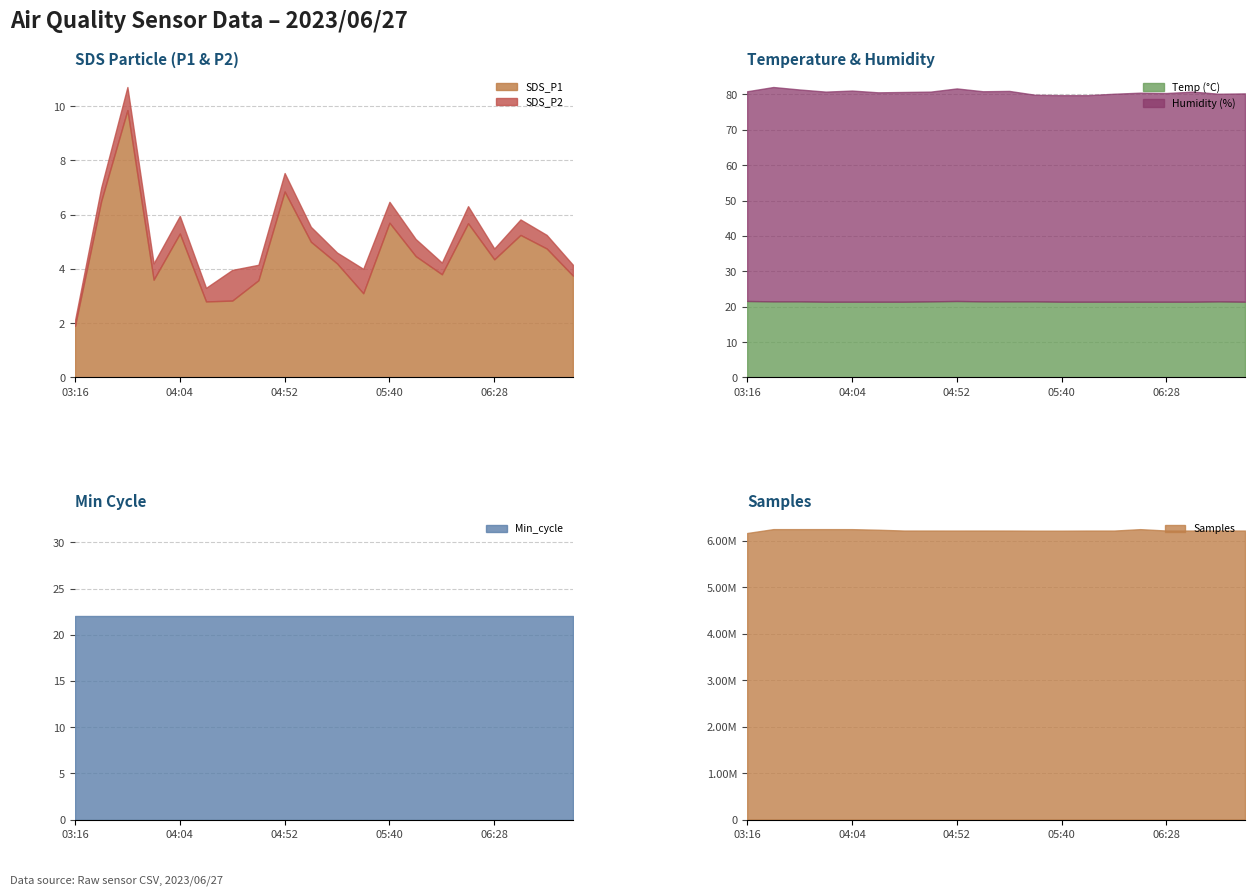

How many lines are shown in the chart?

6